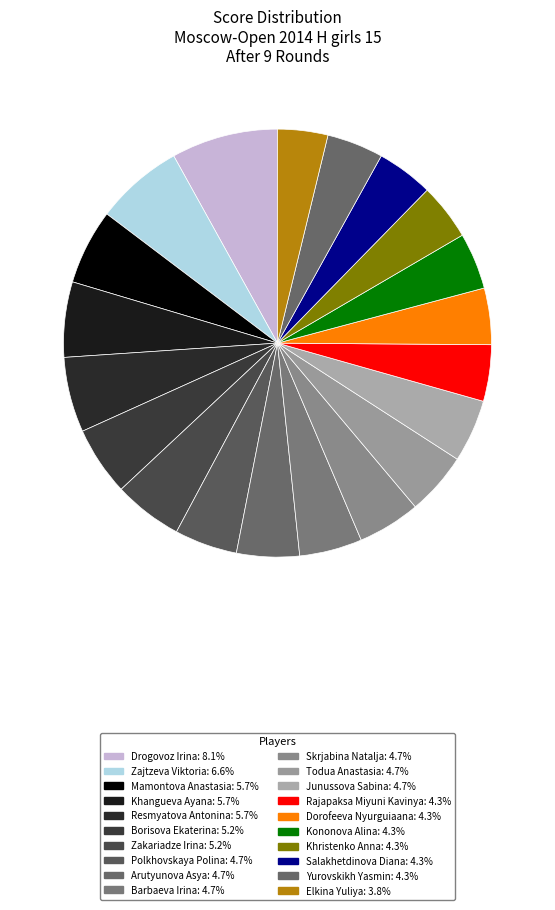

What is the largest slice in the pie chart?

Drogovoz Irina